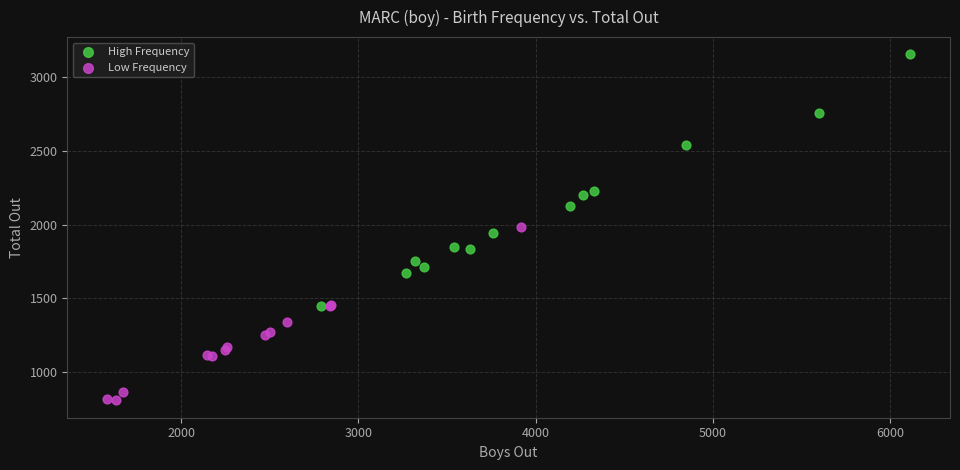

Which series contains the lowest Y value?

Low Frequency